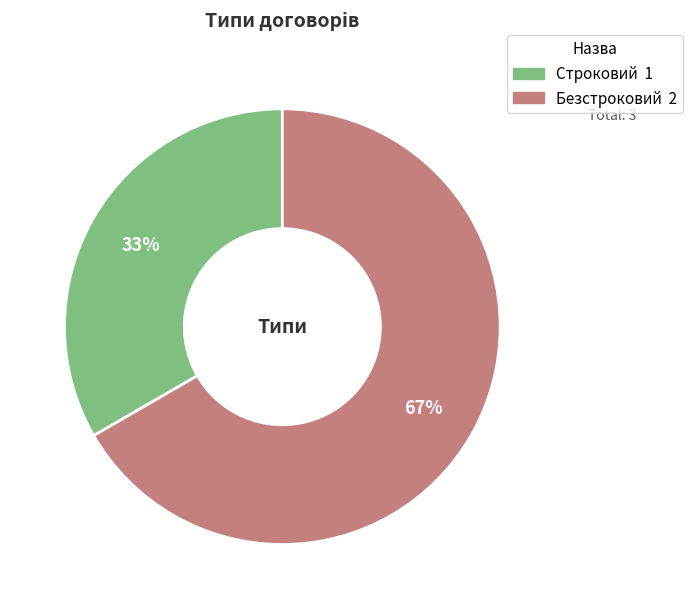

Is there any slice that represents more than half of the pie?

Yes